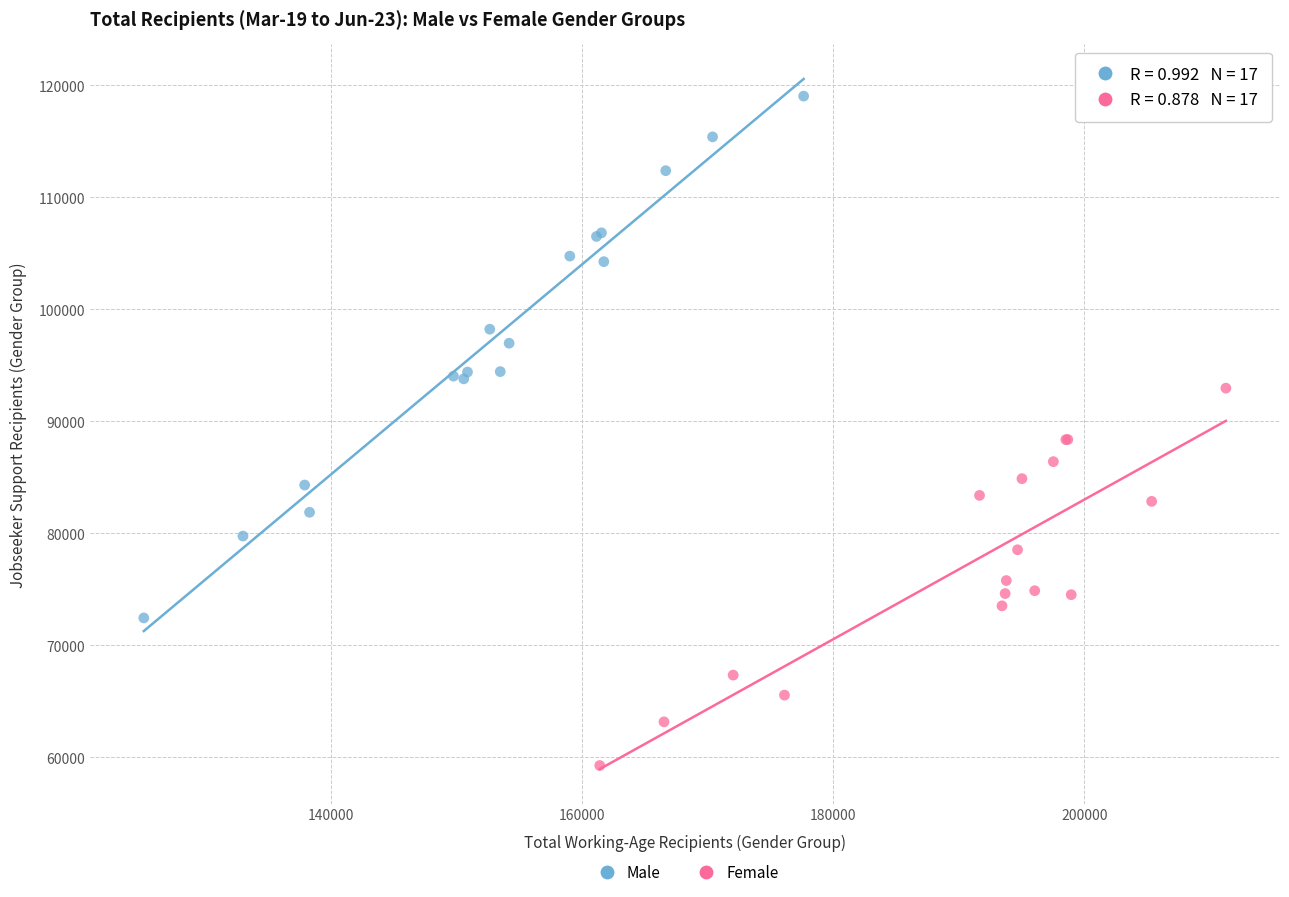

Which series has the widest spread of Y values?

Male